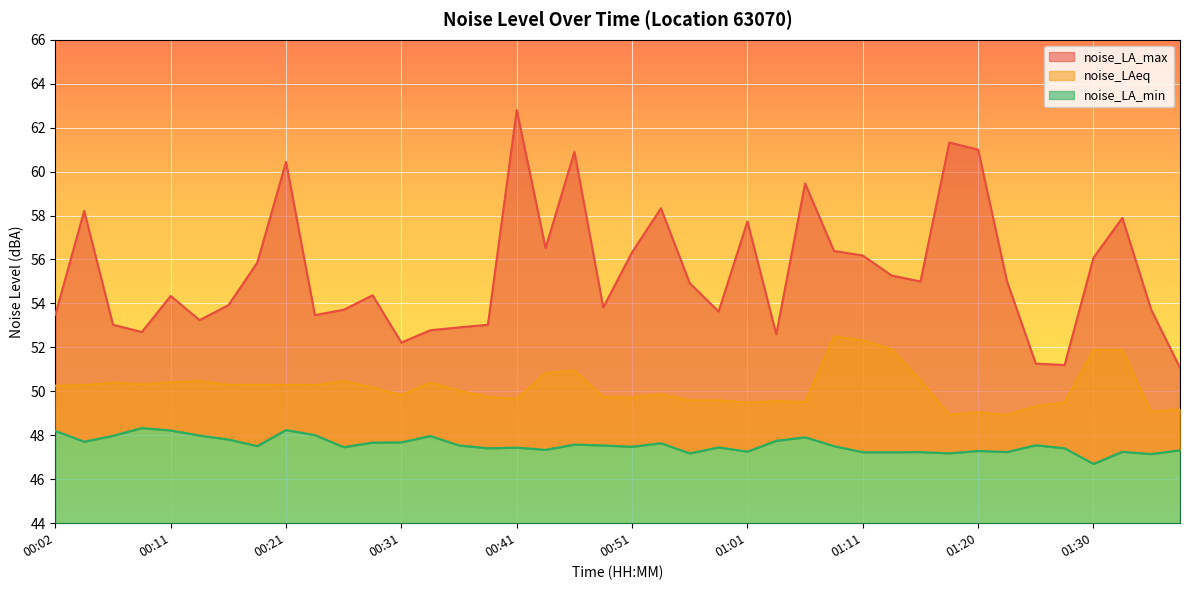

Where is the first local maximum for noise_LAeq?

00:07